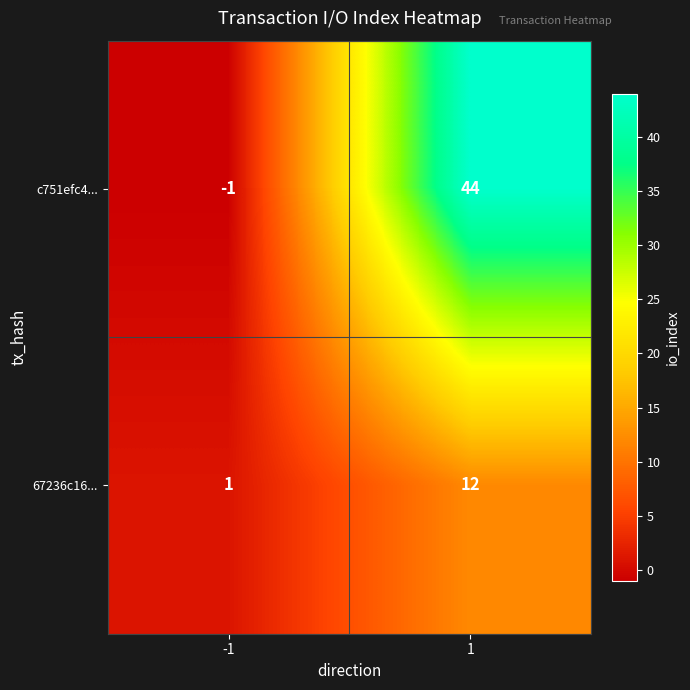

Which label corresponds to the smallest value in the chart?

-1